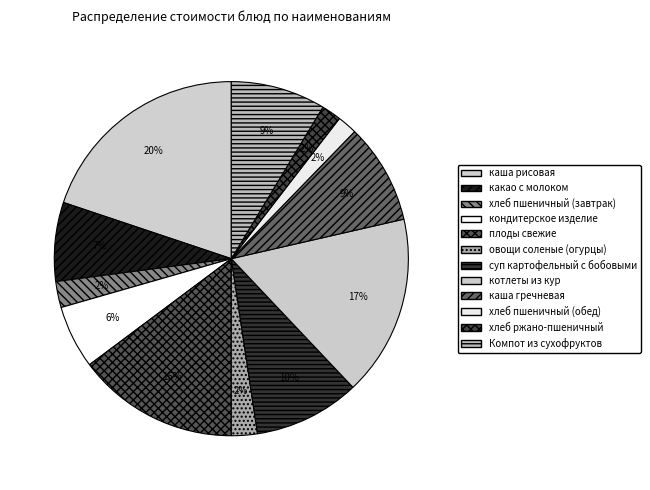

How many slices are in this pie chart?

12